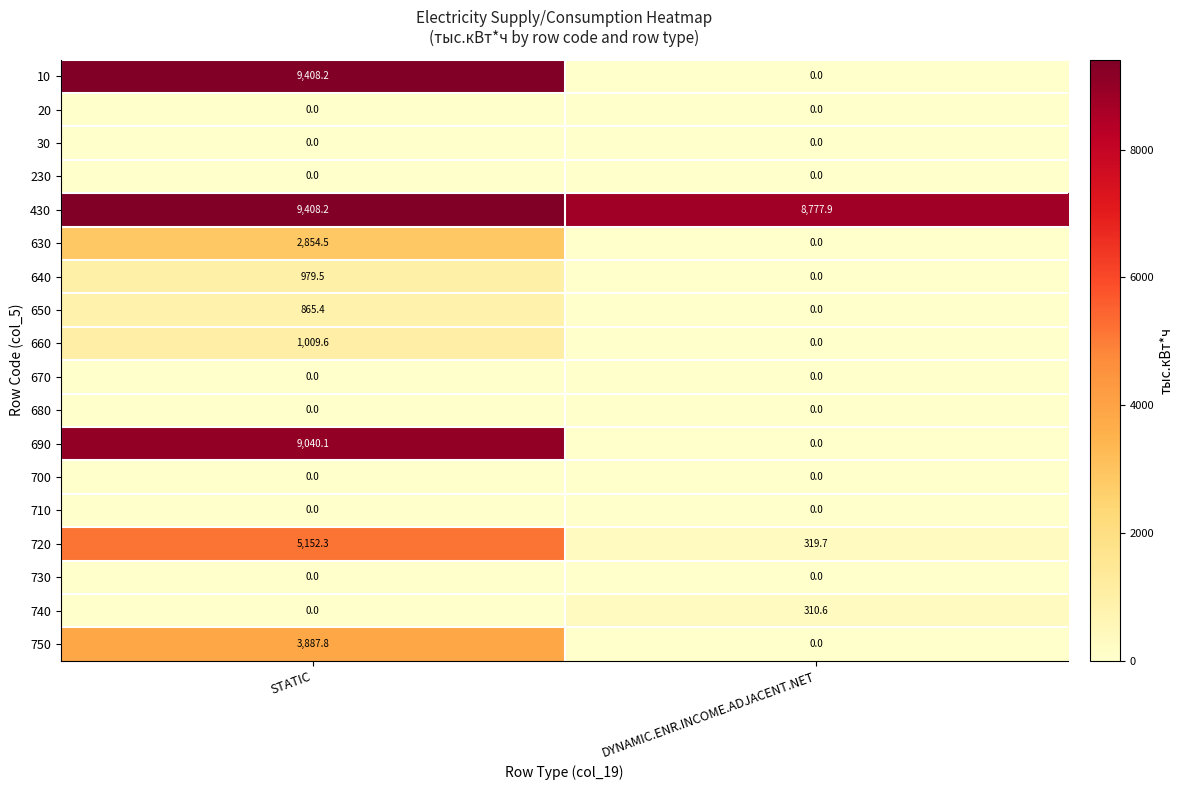

Which series has the widest spread of values?

10